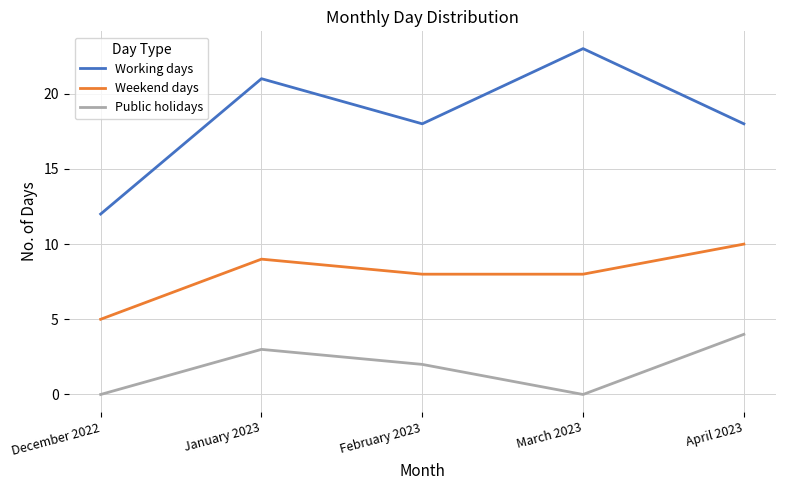

True or false: Weekend days and Public holidays cross at least once.

False